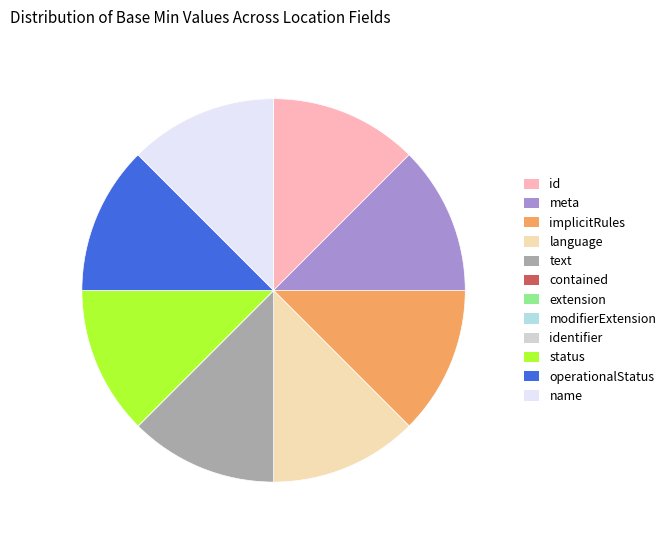

Is it true that language is 12% of the pie?

True